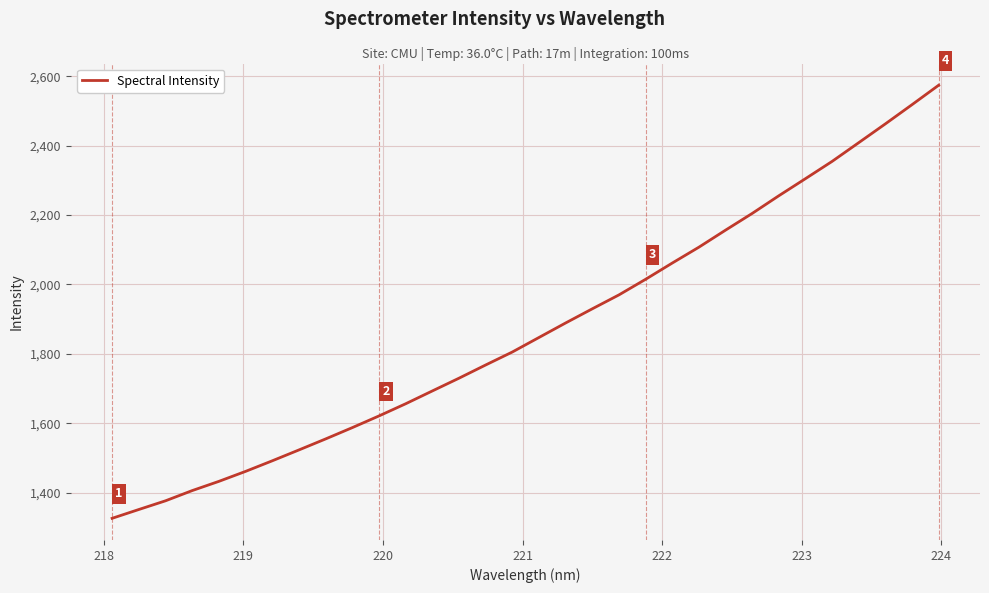

Reading left to right, what are all the values shown in this chart?

1326.3	1351.7	1376.7	1406.2	1432.7	1461.5	1492.0	1523.3	1555.0	1587.6	1621.2	1656.3	1693.2	1730.0	1768.0	1805.4	1847.3	1889.1	1929.9	1969.9	2014.9	2061.7	2107.4	2156.5	2204.7	2255.6	2304.8	2354.6	2408.5	2462.7	2518.0	2573.9